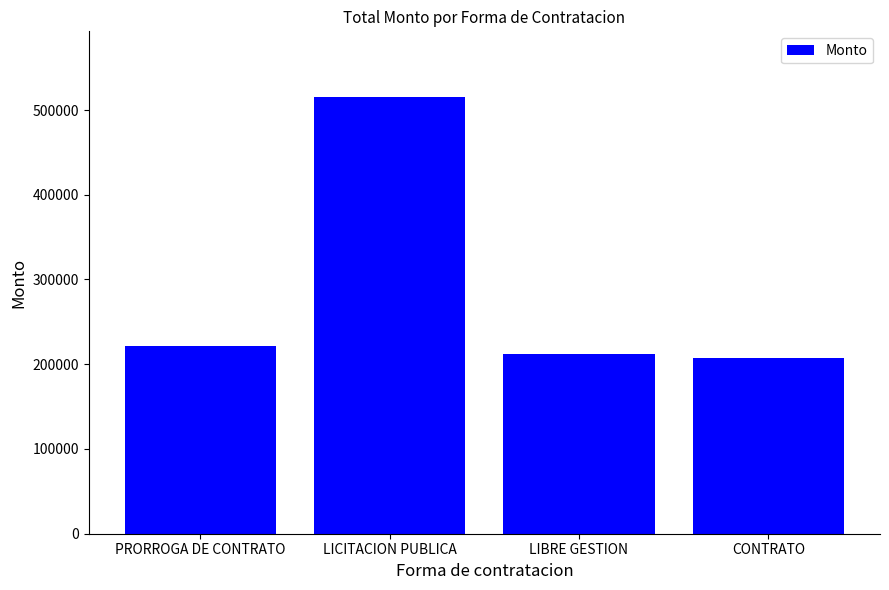

What is the greatest value displayed?

515513.5